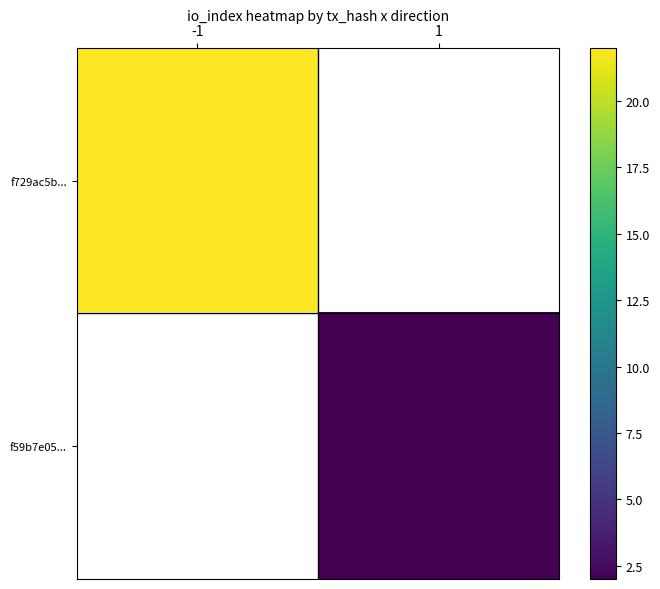

True or false: f729ac5b... has a value of 22.0 at -1.

True